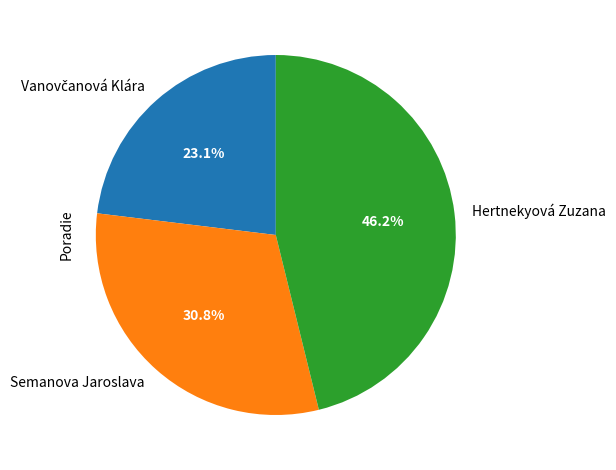

The Semanova Jaroslava slice represents 45% of the pie. True or false?

False